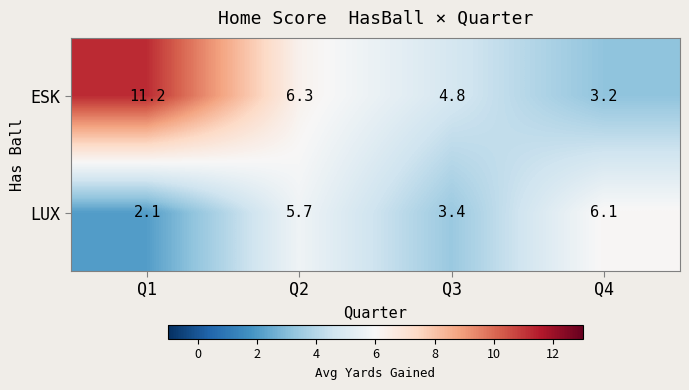

Rank the series by their average value, from lowest to highest.

LUX, ESK